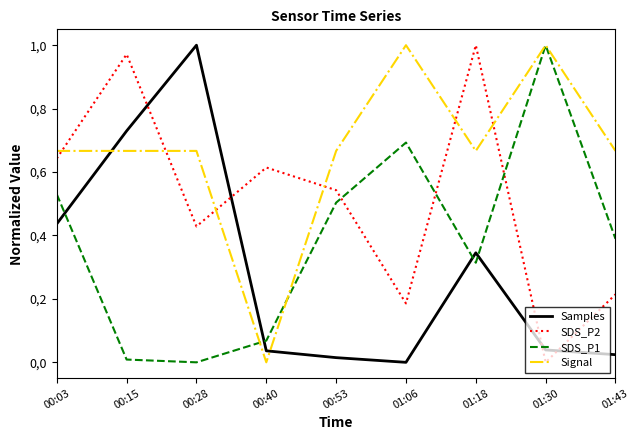

Is this an area chart (filled region under the line)?

No